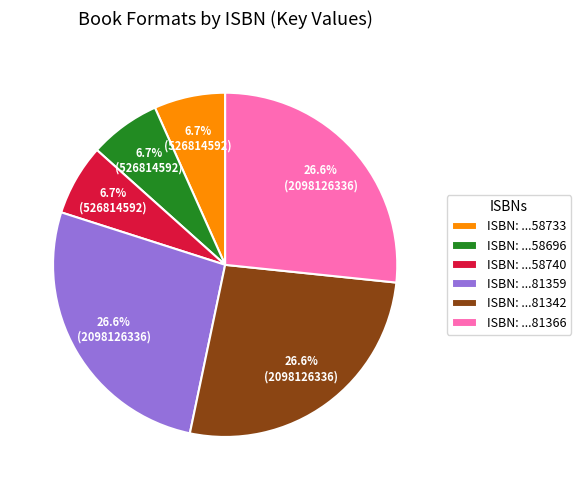

What is the ratio of the value at ISBN: ...58740 to the value at ISBN: ...58733?

1.0